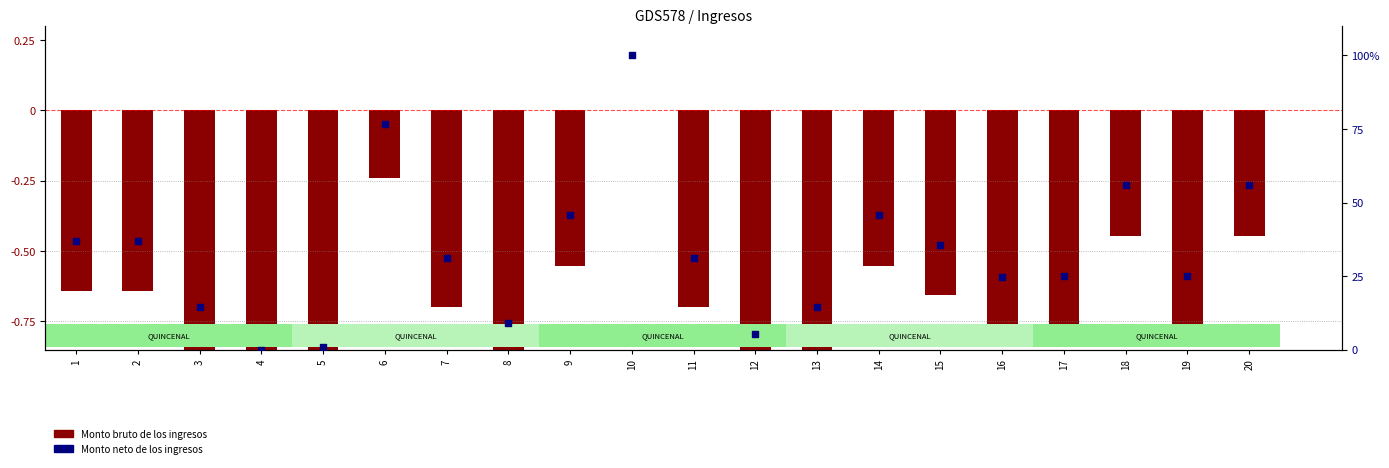

At which category is the sum across all series the highest?

10